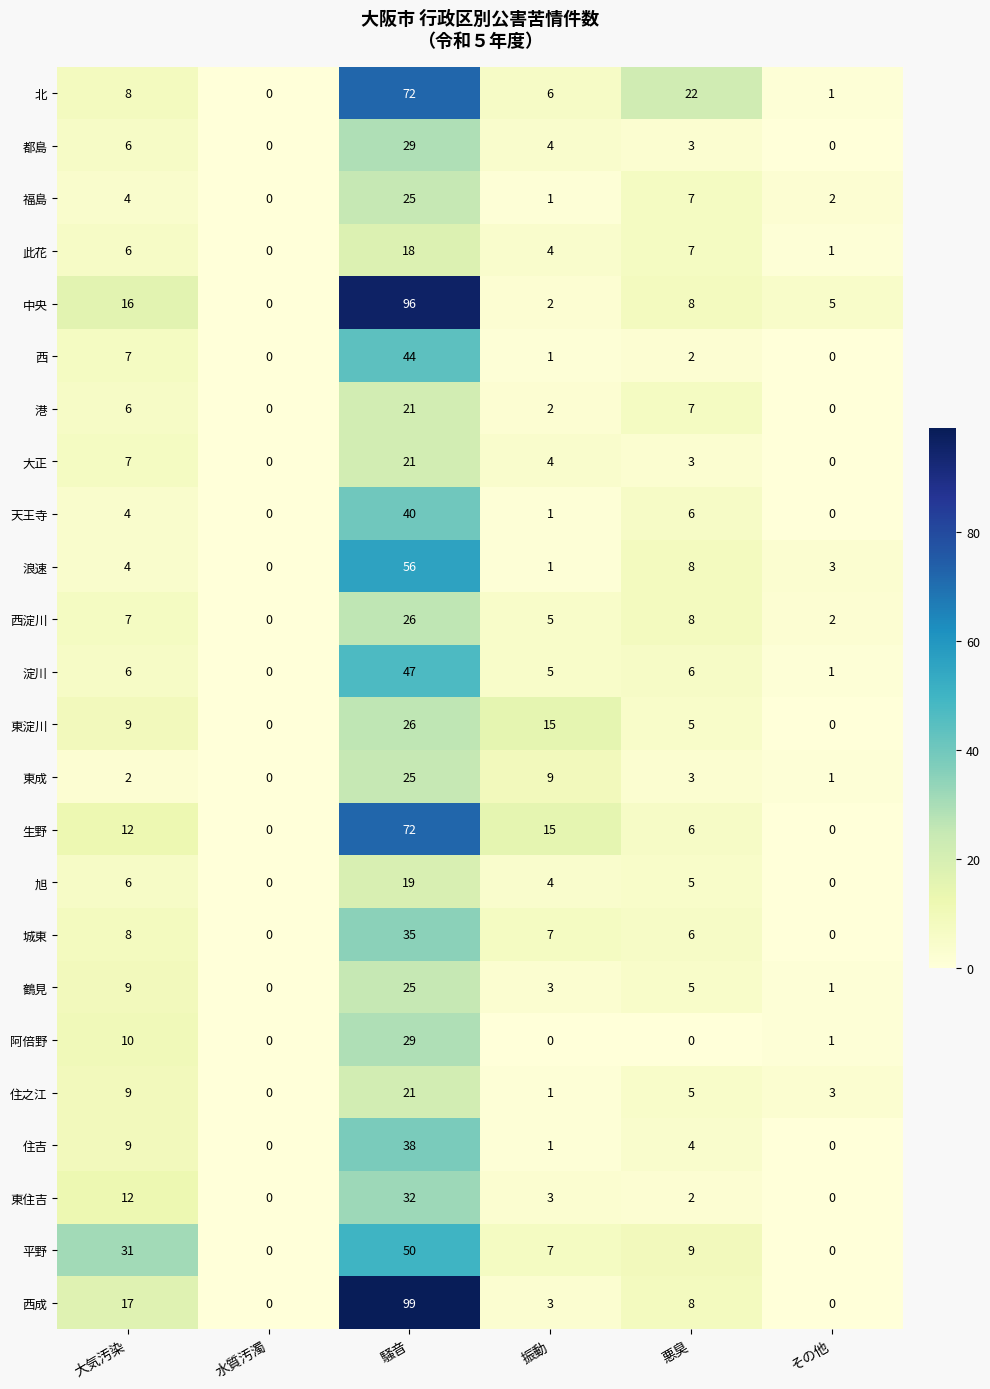

At which label does 阿倍野 first exceed 1?

大気汚染